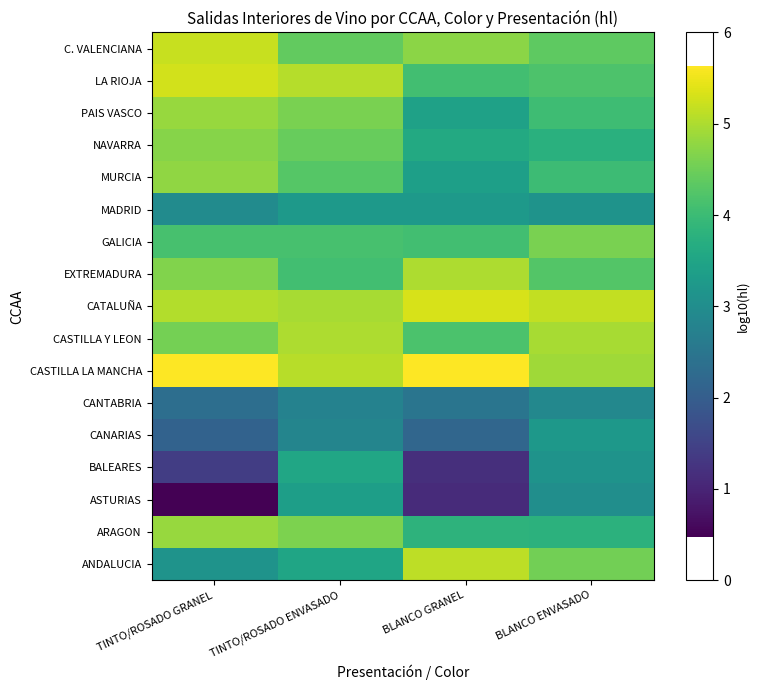

What is the spread (max minus min) of values at BLANCO ENVASADO?

2.3